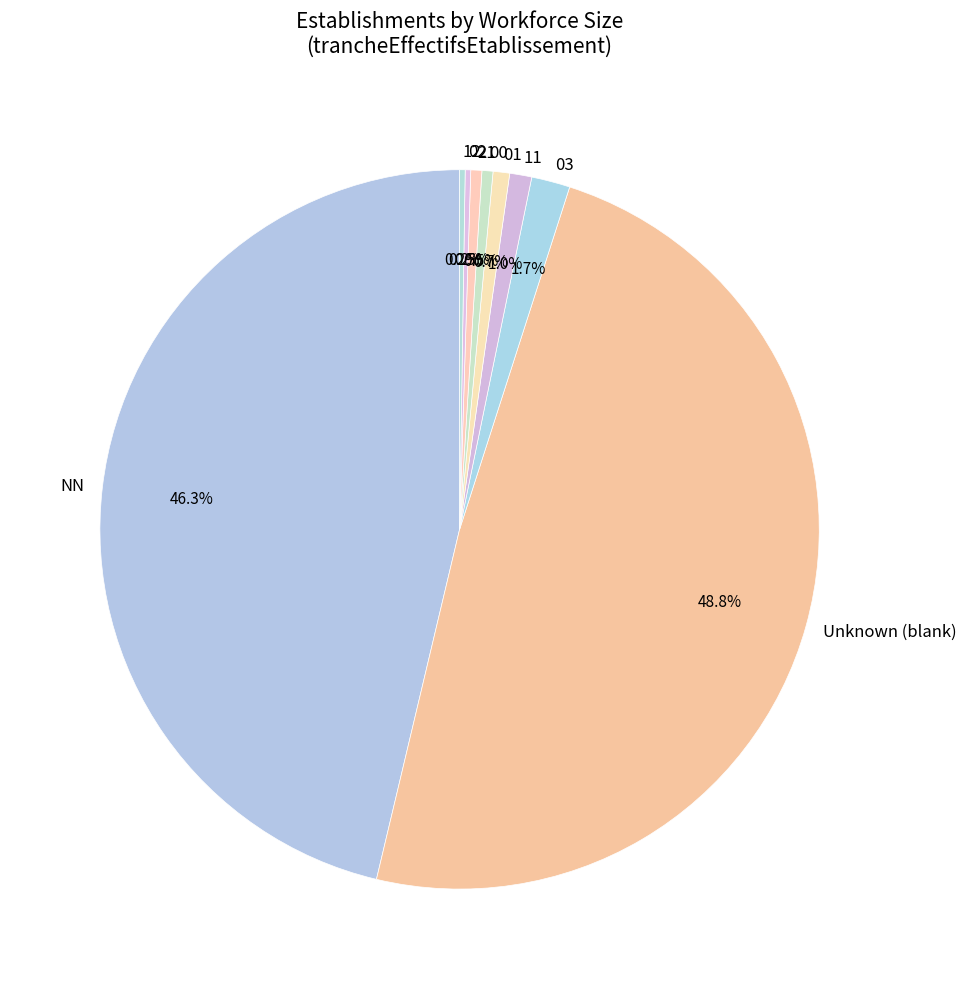

Is NN the majority of the pie?

No